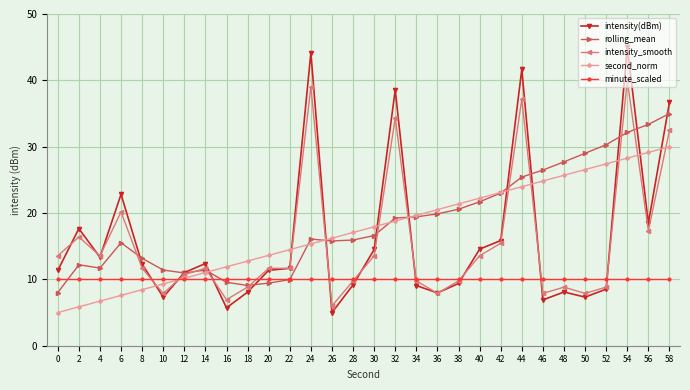

How many lines are shown in the chart?

5